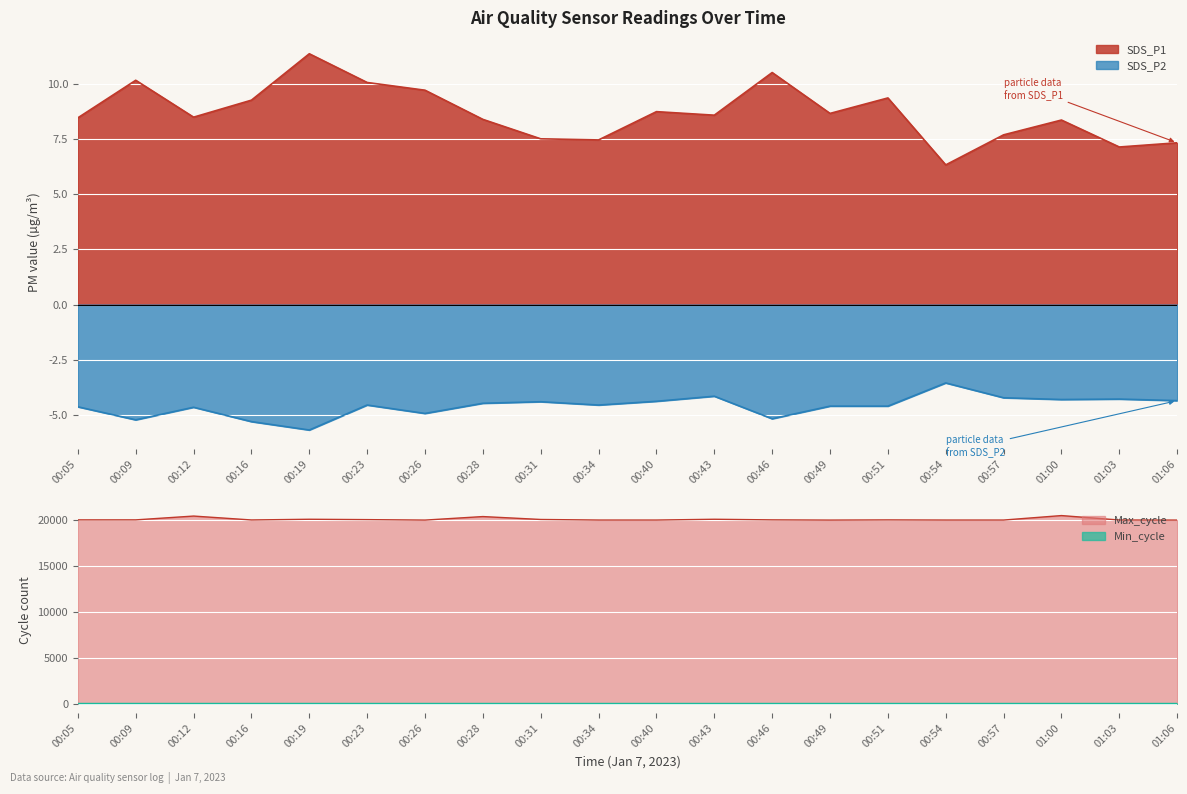

True or false: Max_cycle and Min_cycle intersect in this chart.

False